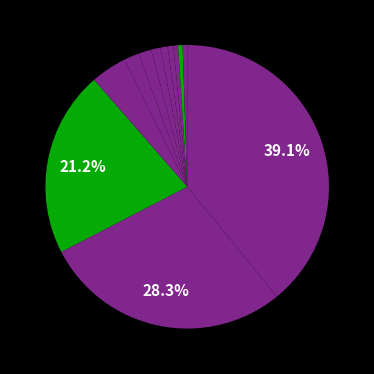

Count the number of slices in the pie.

12